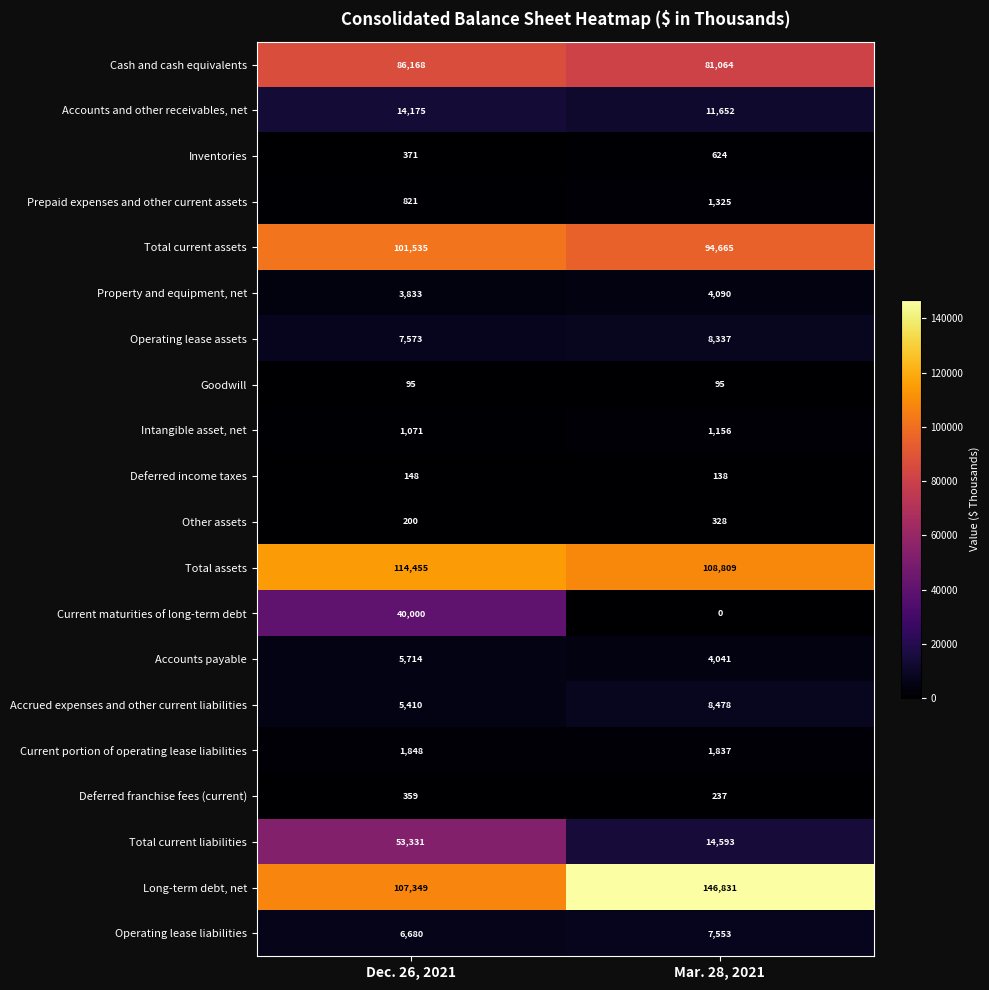

Which series has the largest total across all categories?

Long-term debt, net